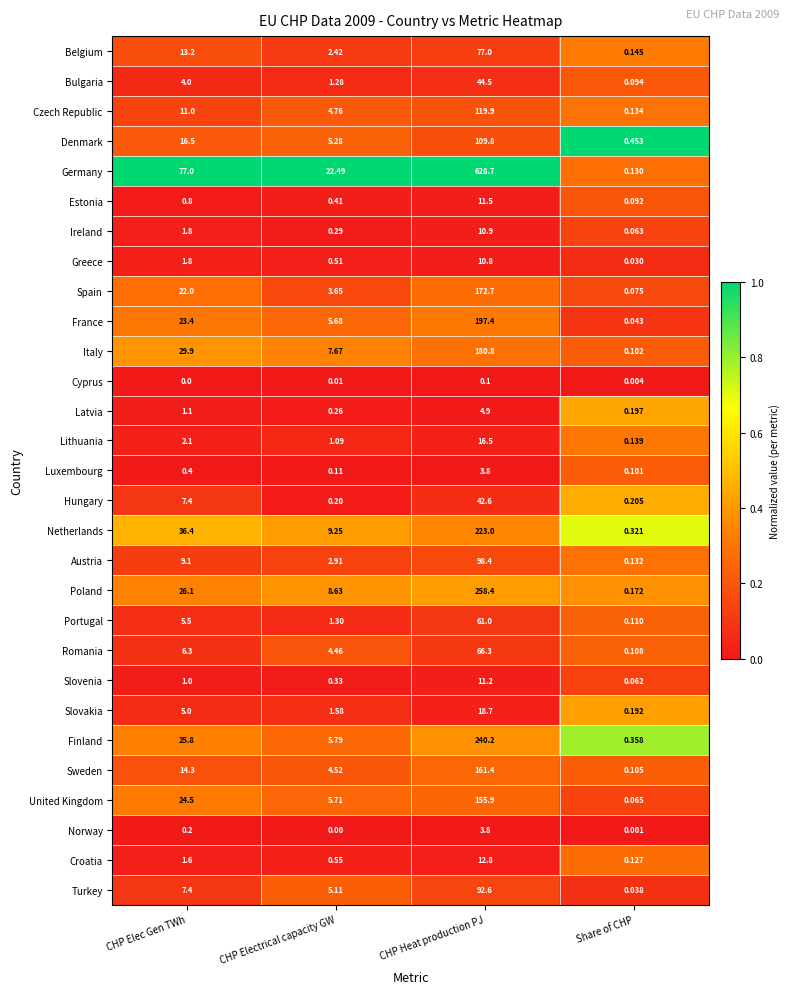

List the labels in order of Denmark value, smallest first.

Share of CHP, CHP Electrical capacity GW, CHP Elec Gen TWh, CHP Heat production PJ